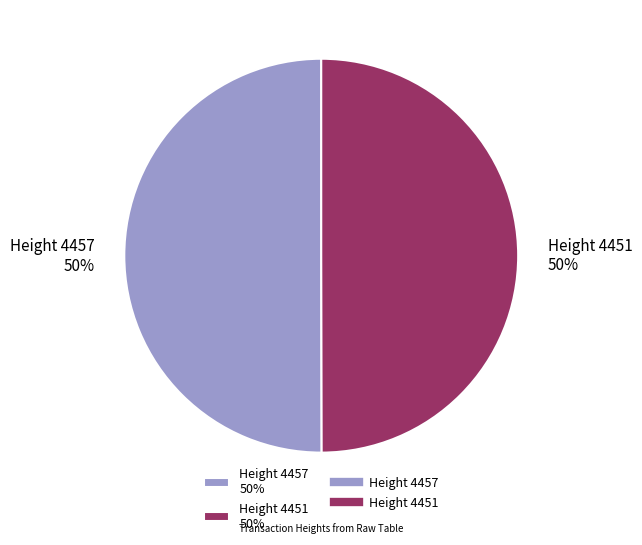

Is the sum of Height 4451 50% and Height 4457 50% greater than half?

Yes